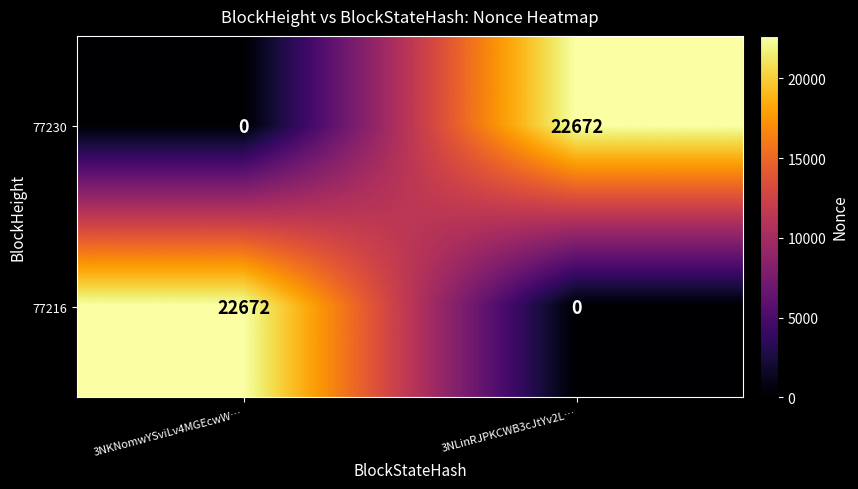

What is the difference between the maximum and minimum values in the 77230 series?

22672